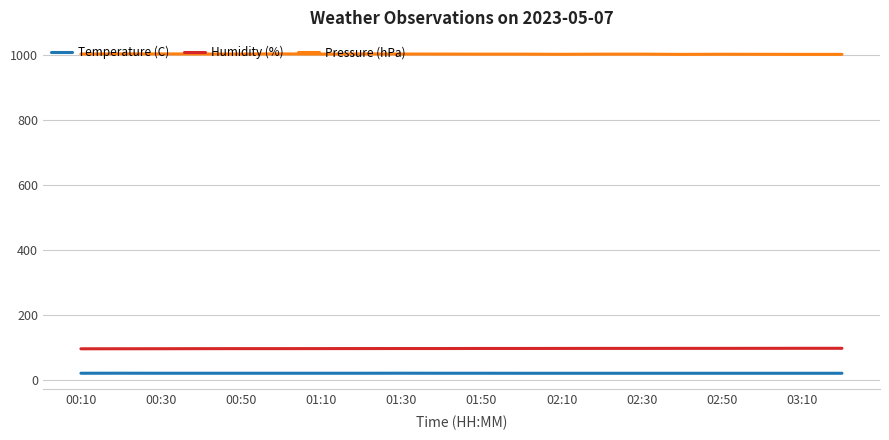

Count the Temperature (C) values in the range 19 to 20.

20